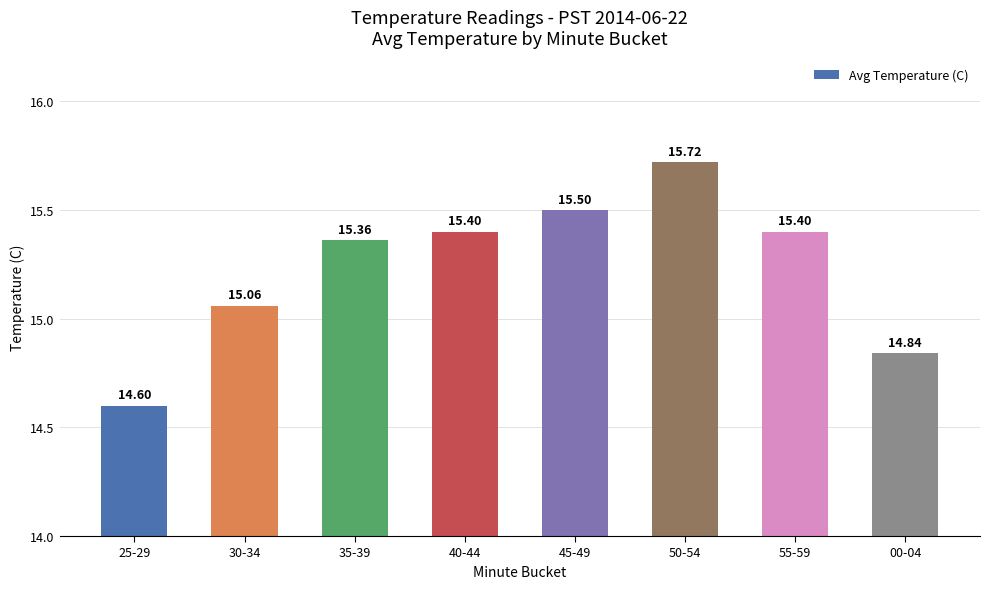

At which category does the chart reach its minimum across all series?

25-29